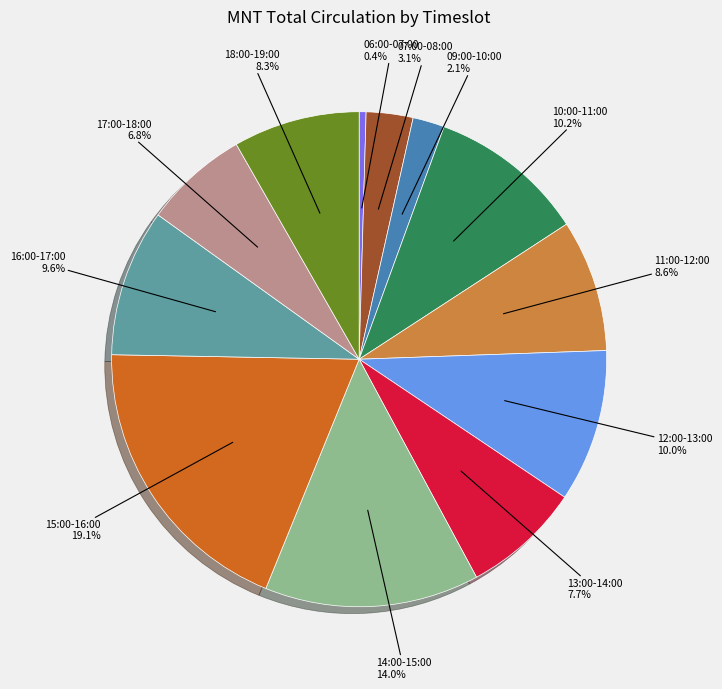

Is there any slice that represents more than half of the pie?

No